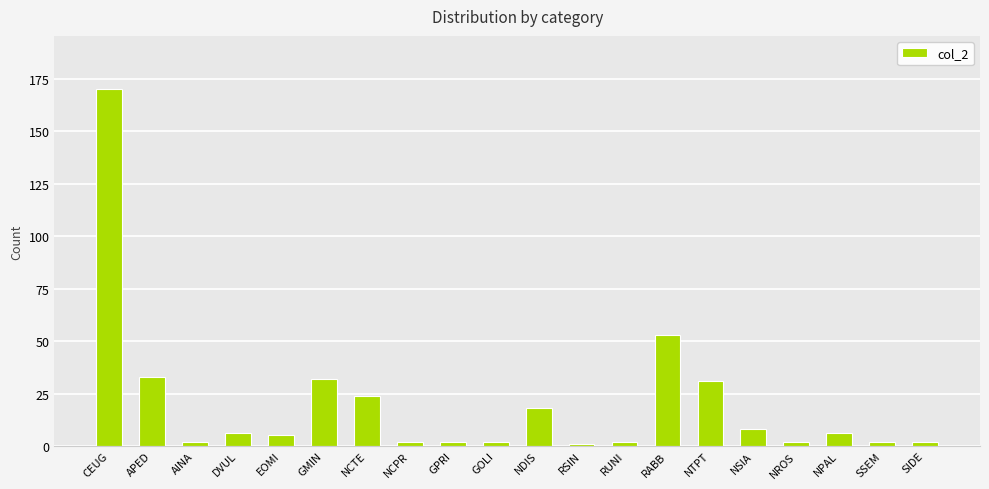

What is the ratio of the value at NROS to the value at NCPR?

1.0